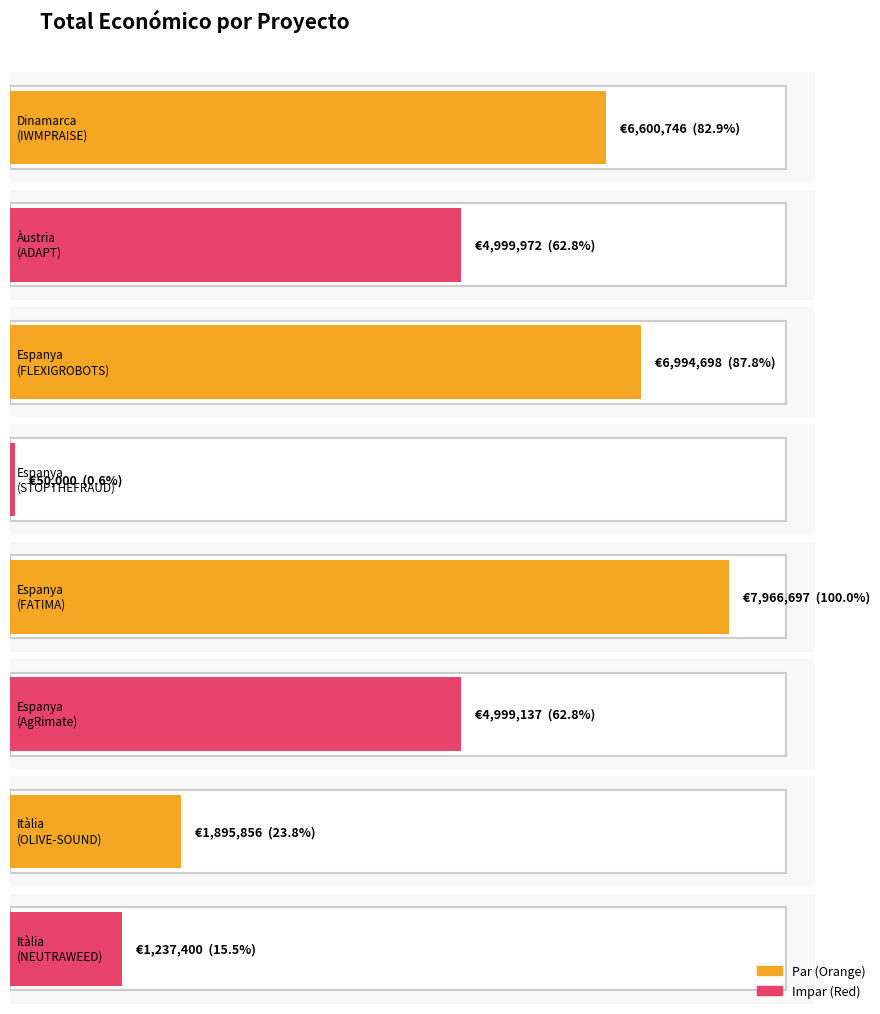

What is the label of the 4th bar from the left?

Espanya